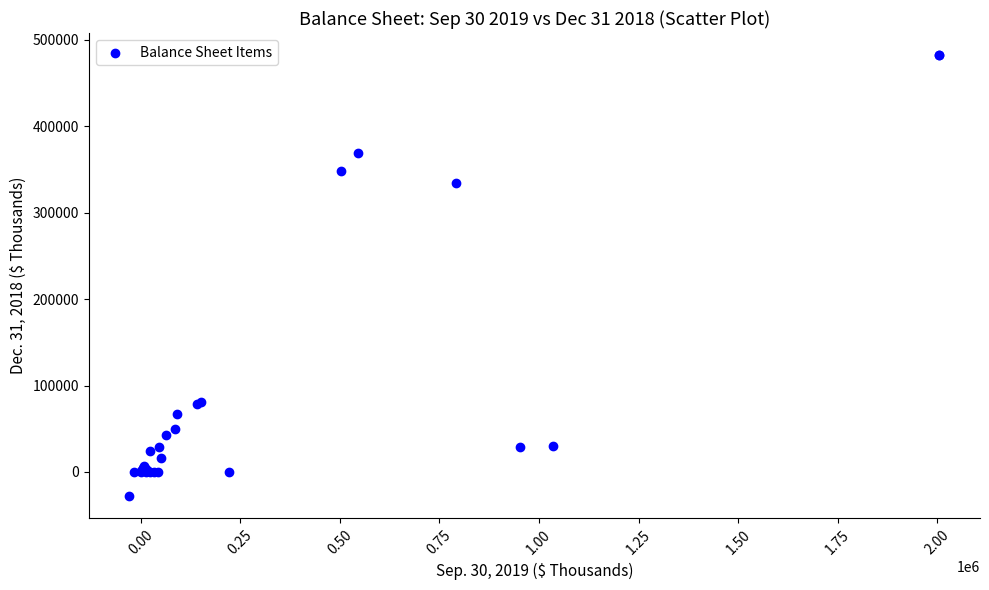

What Y value in the scatter plot is closest to 226948?

334680